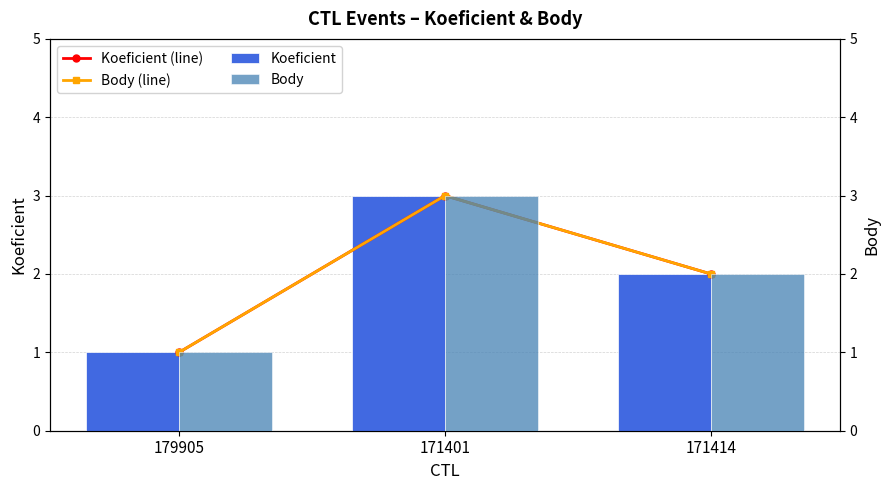

At which label does Koeficient first exceed 2?

171401